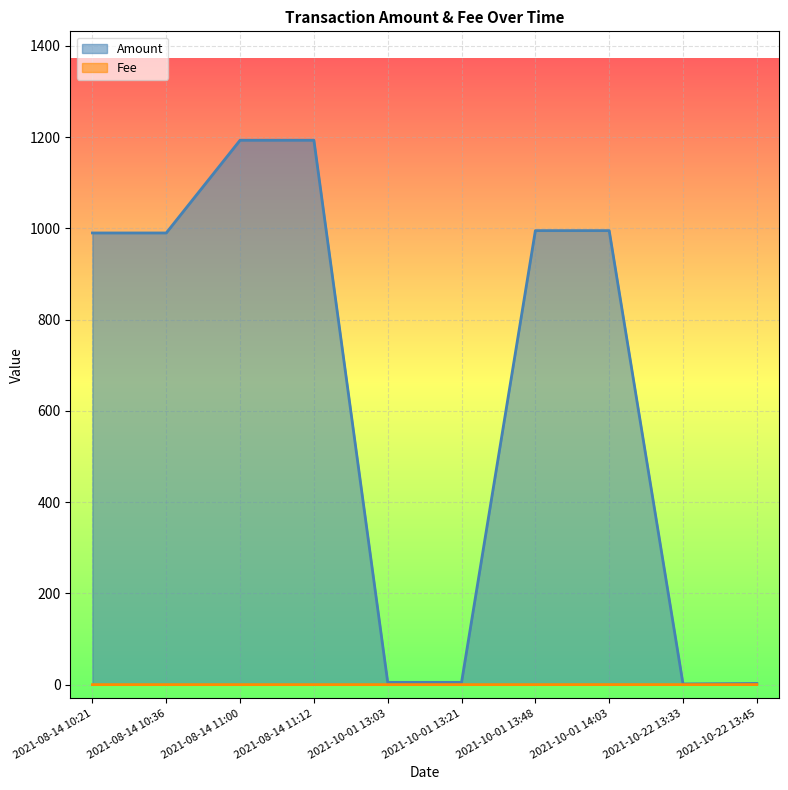

What is the highest value of the Fee series?

0.1